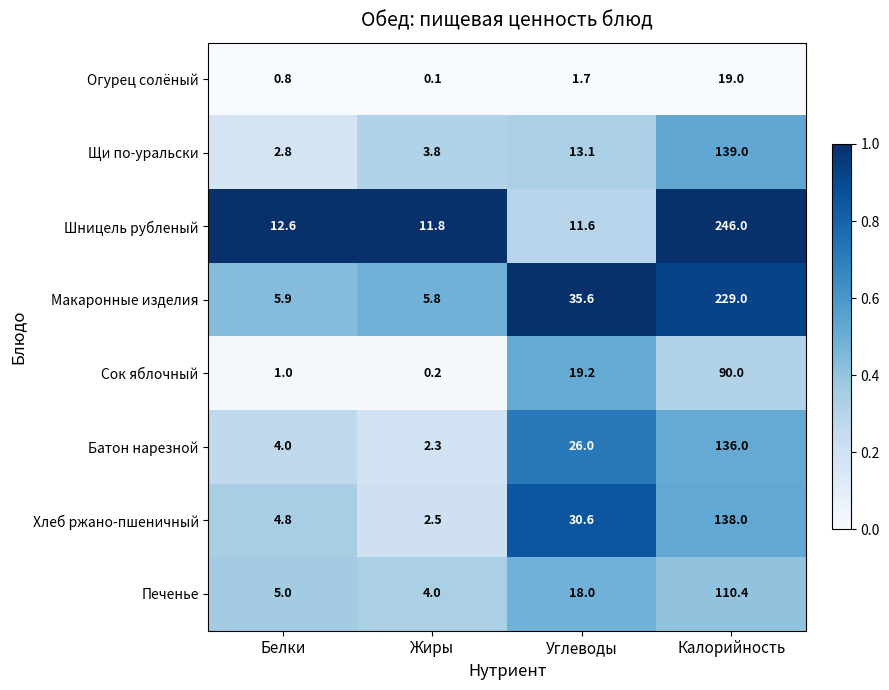

What is the difference between the maximum and minimum values in the Огурец солёный series?

18.9